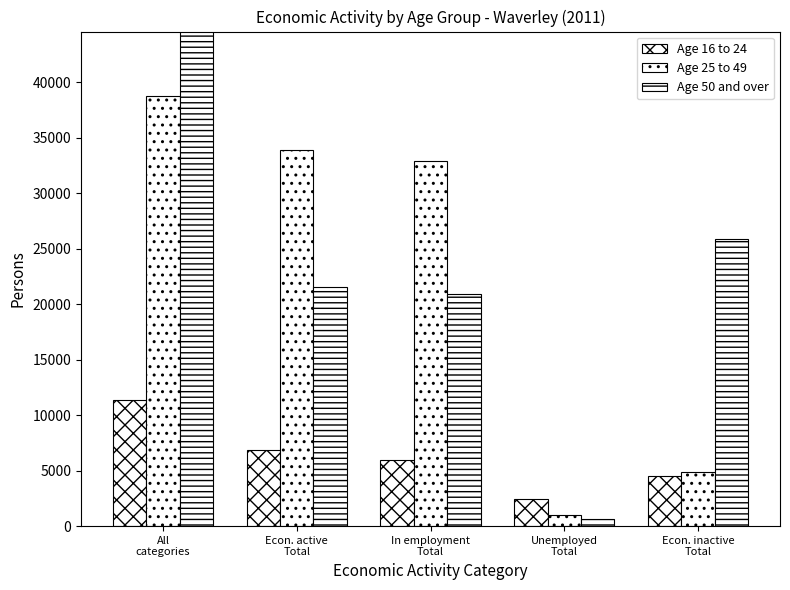

At which label does Age 50 and over reach its peak?

All
categories